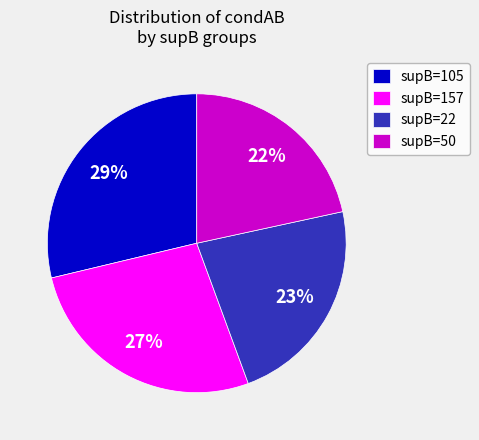

Combined, do supB=105 and supB=157 account for over 50%?

Yes